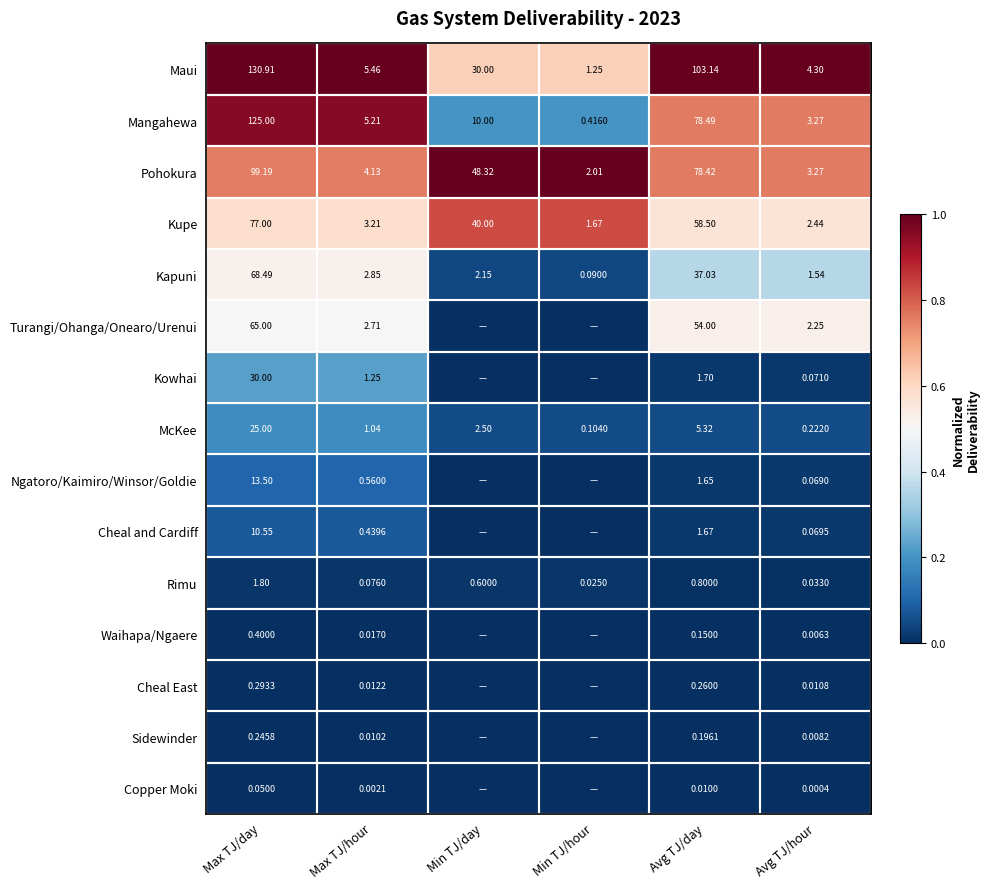

Where does the Maui series first go above 30?

Max TJ/day